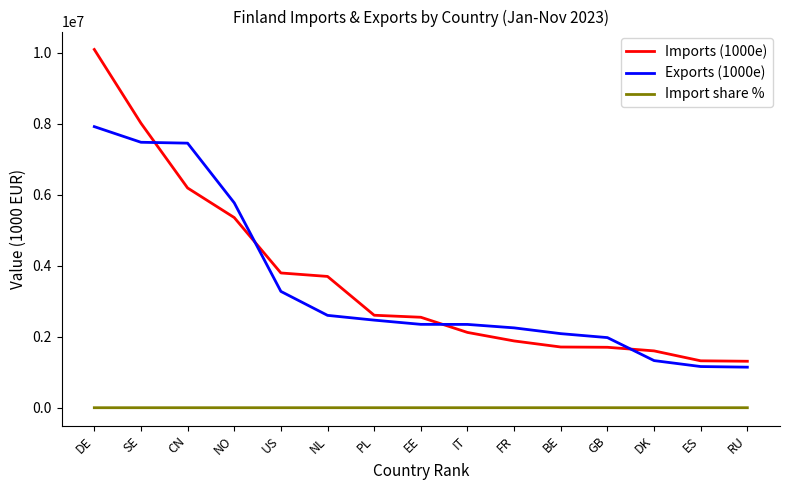

What is the lowest value of the Import share % series?

1.9